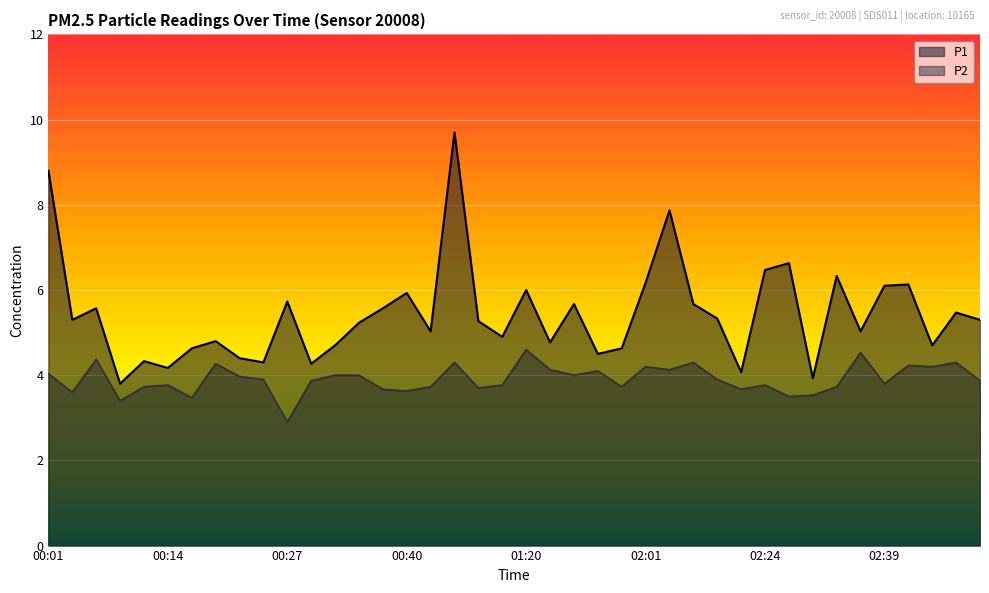

True or false: P2 and P1 intersect in this chart.

False